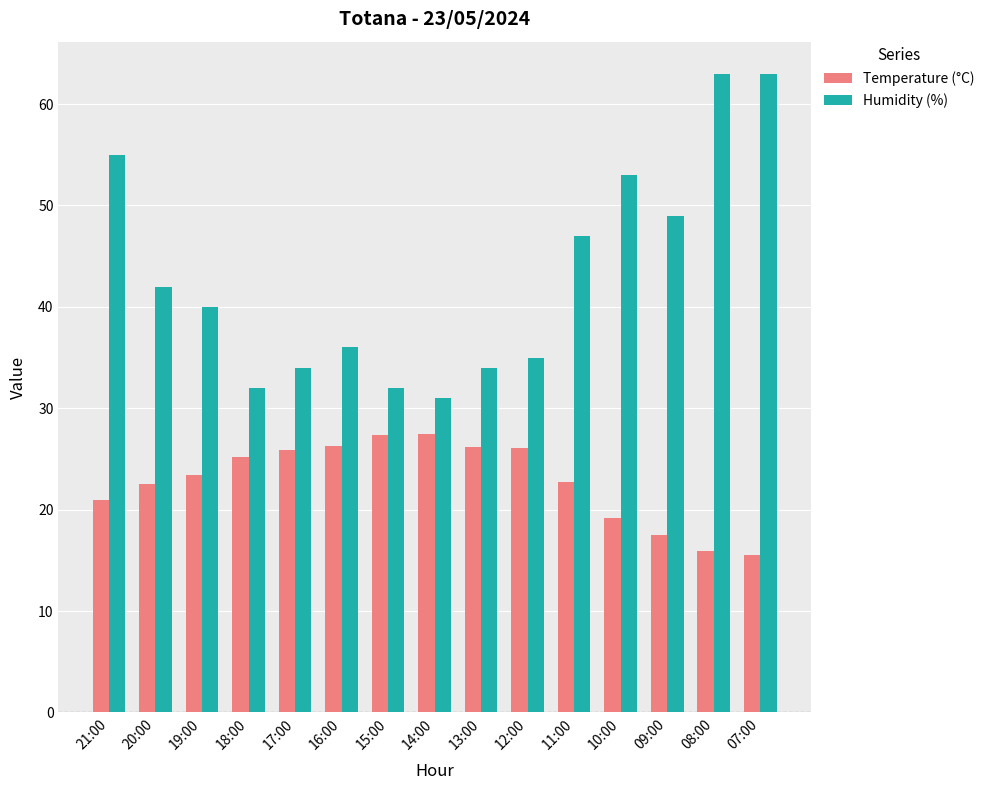

How many groups of bars are there?

15